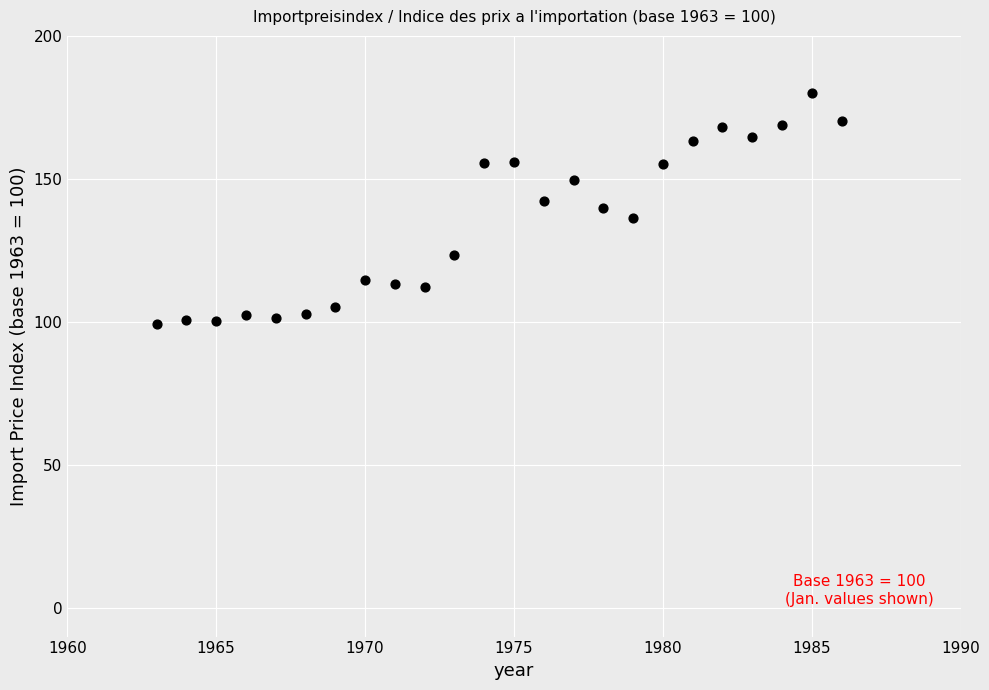

What is the range of X values (max minus min)?

23.0